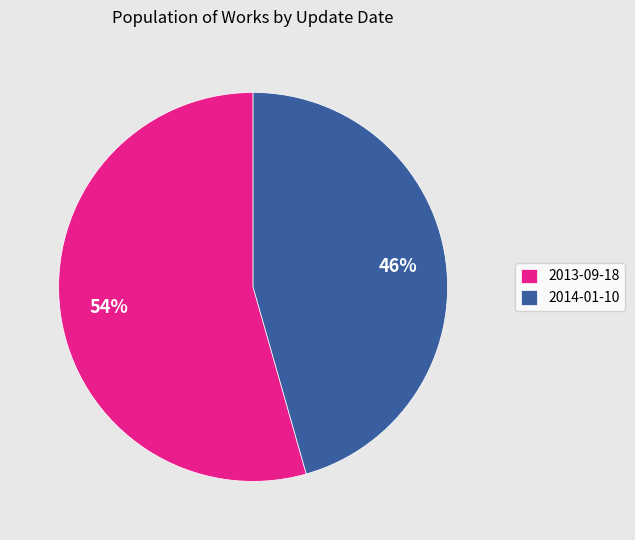

Between 2014-01-10 and 2013-09-18, which is larger?

2013-09-18